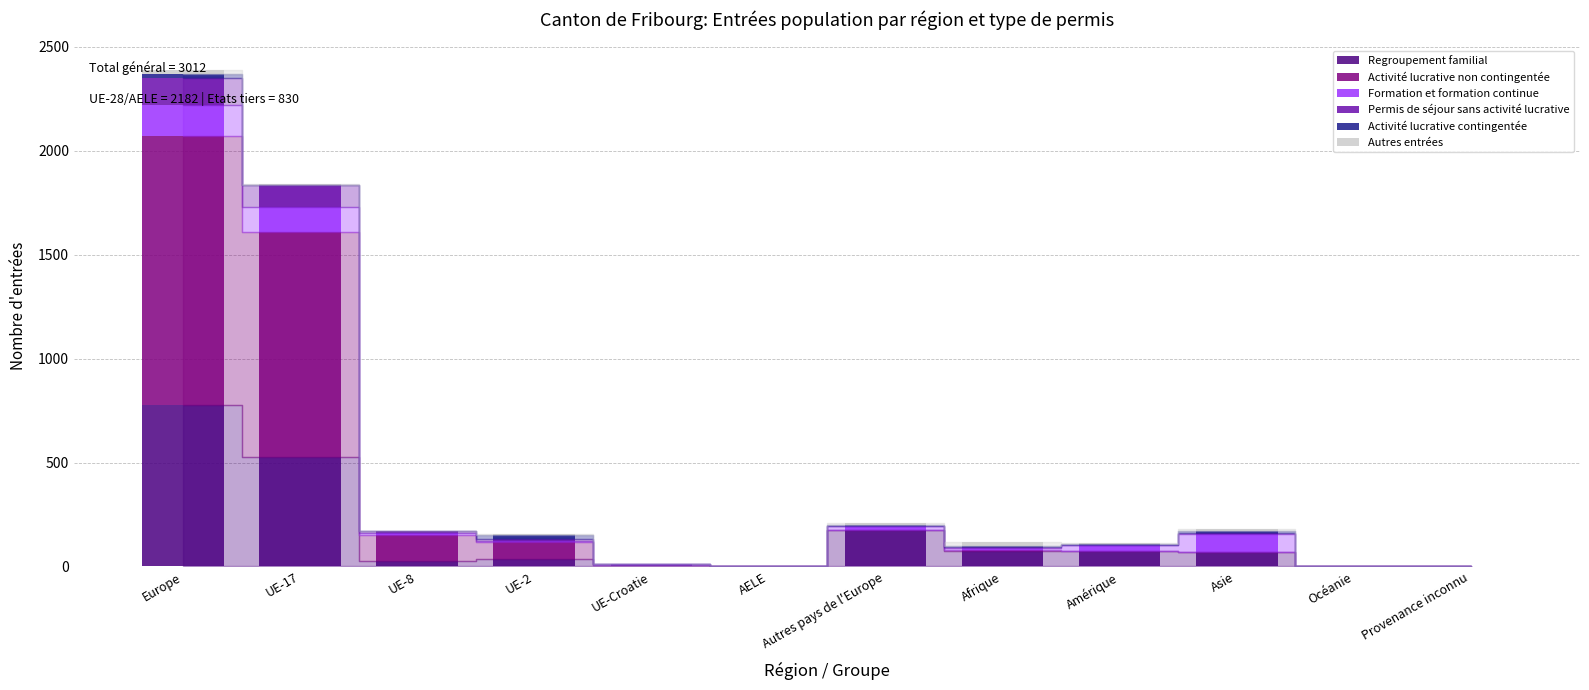

Count the number of categories in the chart.

12